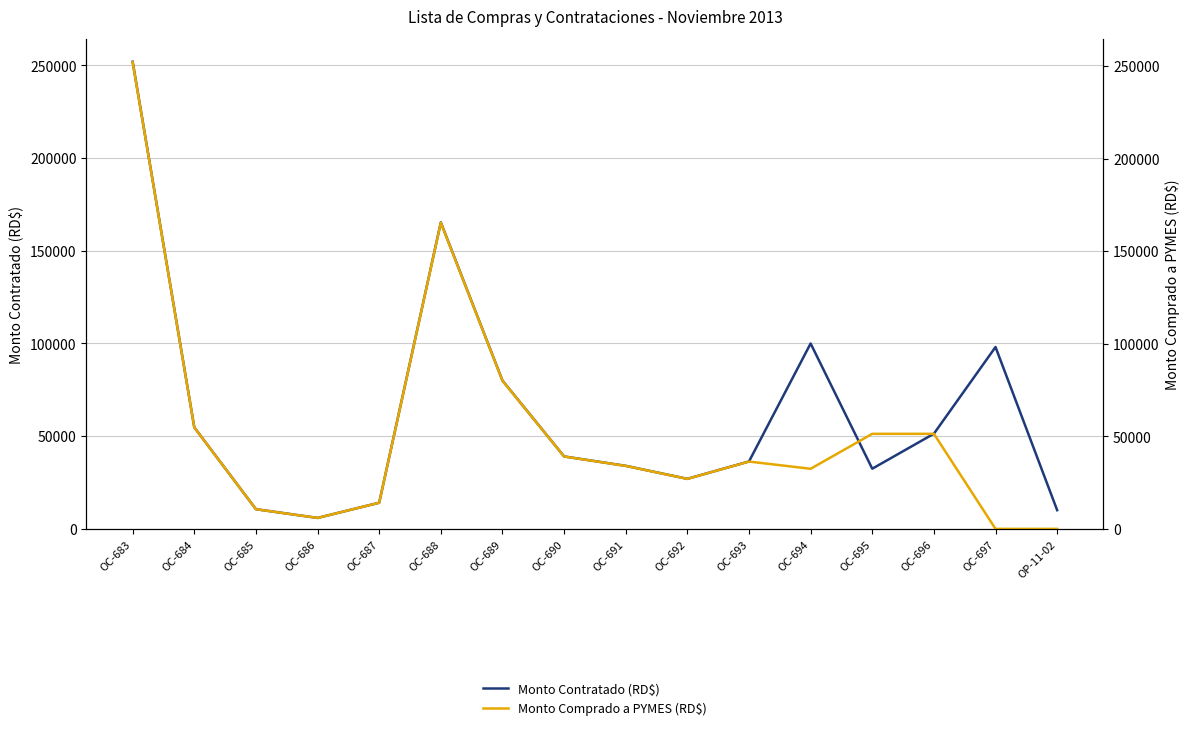

The Monto Contratado (RD$) series shows 165328.0 at OC-688. True or false?

True